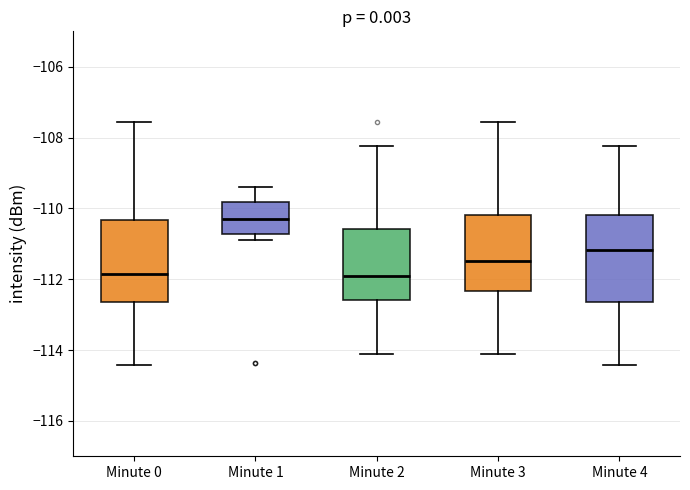

Where does the upper whisker of the box for Minute 1 end on the y-axis? The values are not printed on the chart, so give them approximately, as read against the axis.

-109.4